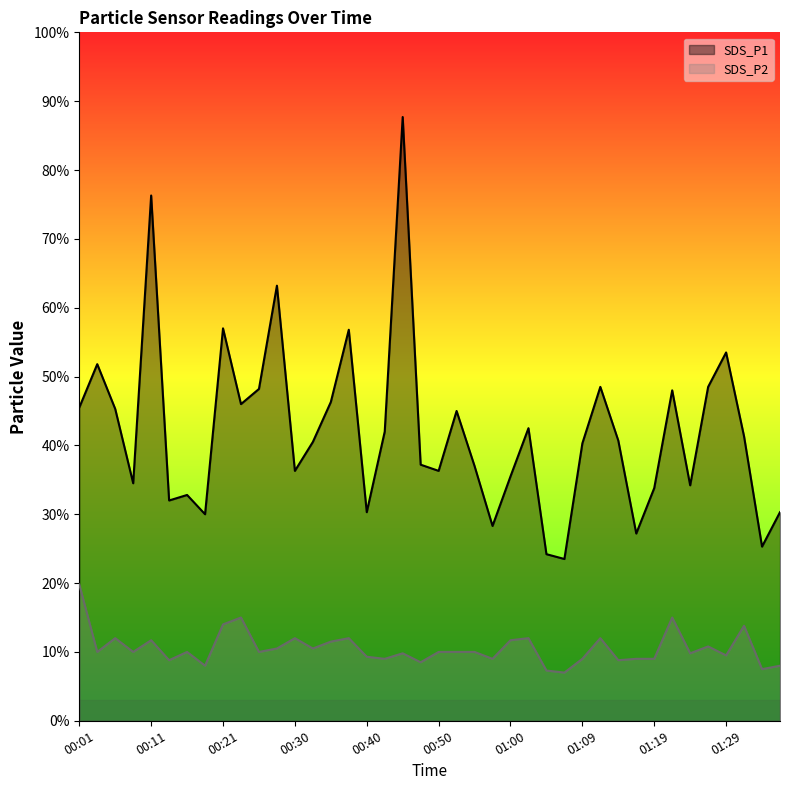

What is the difference between the SDS_P2 values at 00:45 and 00:33?

0.1